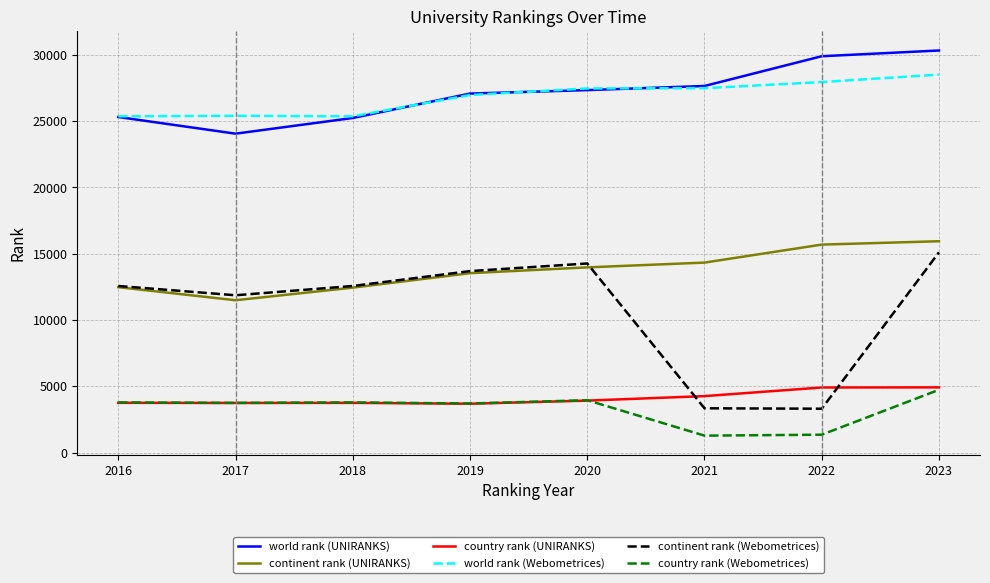

Where is continent rank (Webometrices) nearest to the value 9208?

2017